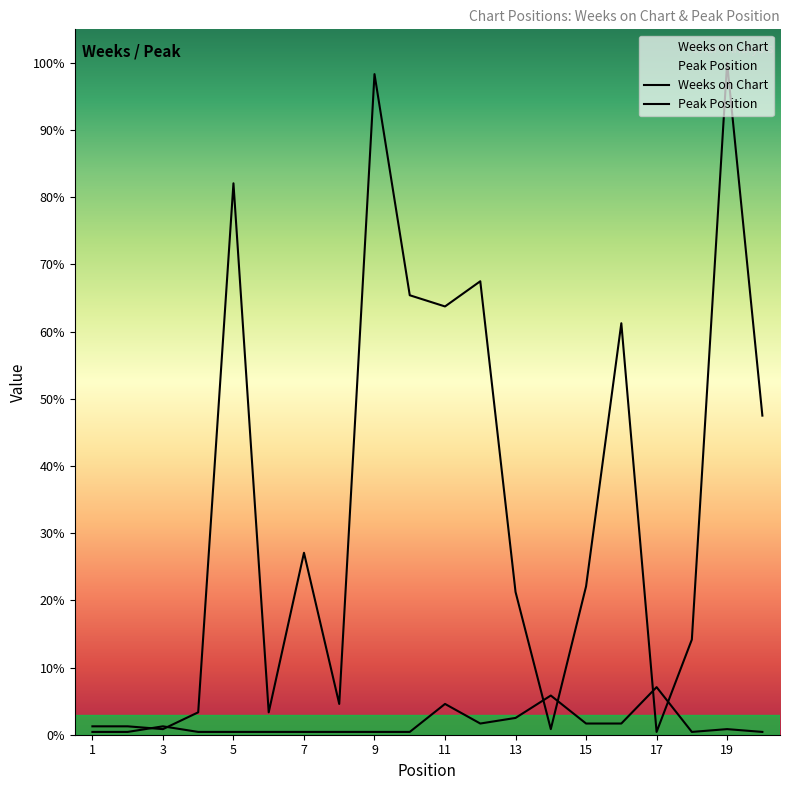

Which label corresponds to the smallest value in the chart?

17